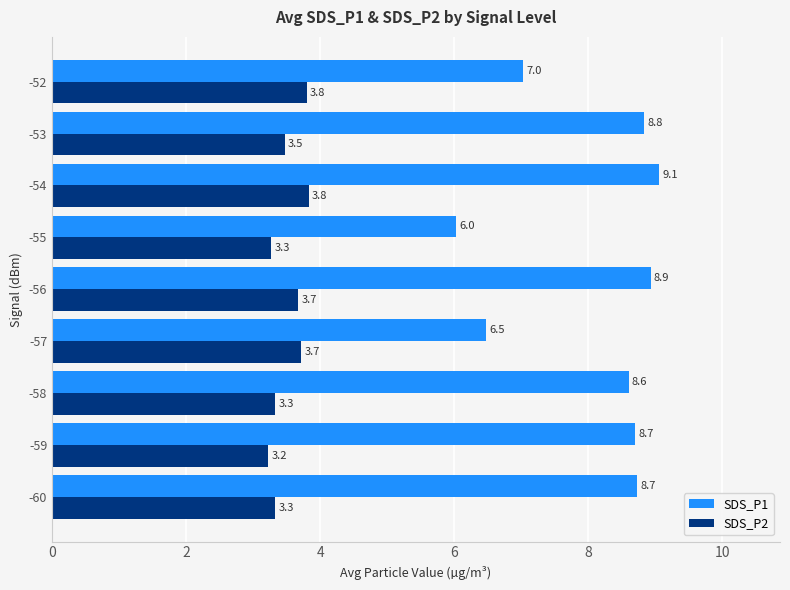

The SDS_P2 series shows 1.1 at -59. True or false?

False